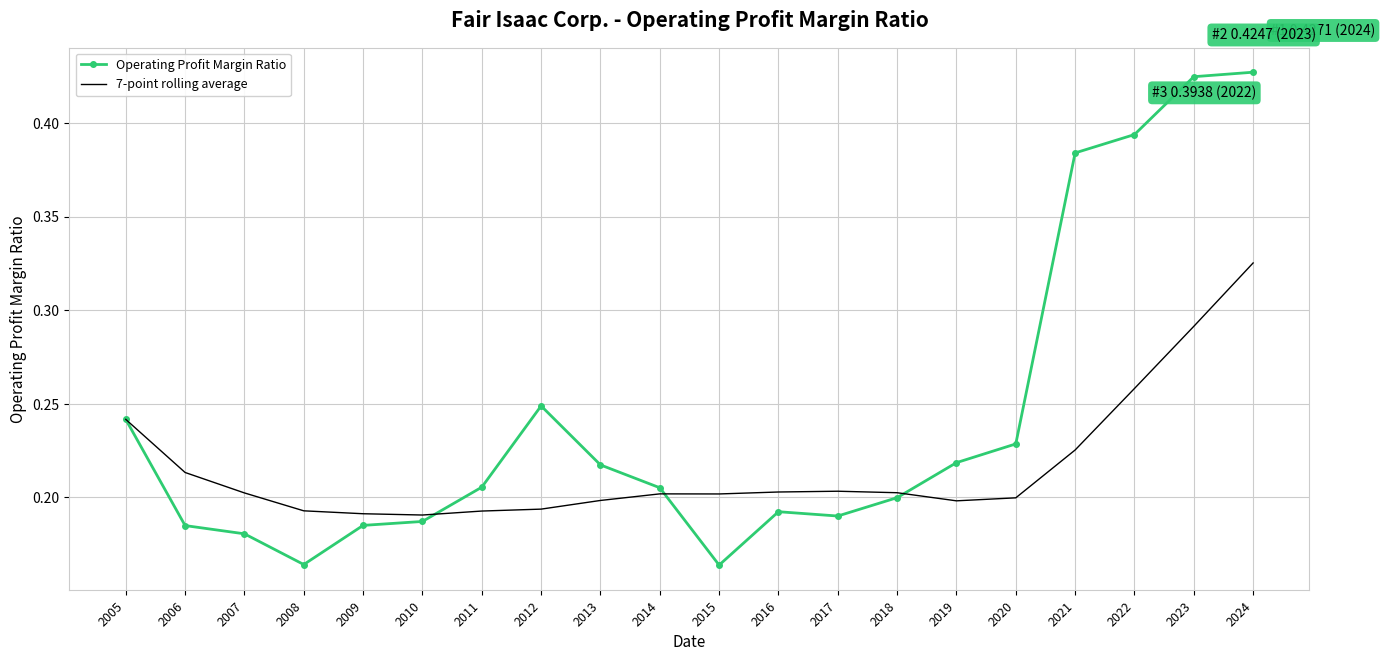

Is the value of 7-point rolling average at 2012 greater than the value of Operating Profit Margin Ratio at 2019?

No